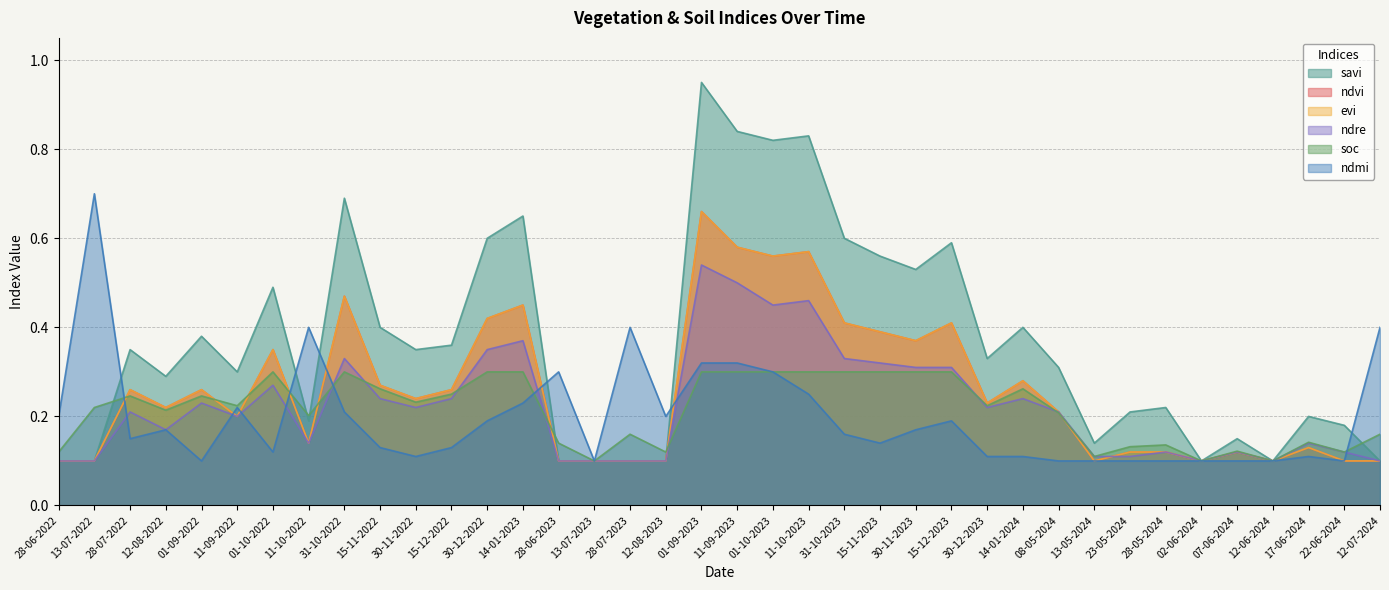

List the labels in order of savi value, smallest first.

28-06-2022, 13-07-2022, 28-06-2023, 13-07-2023, 28-07-2023, 12-08-2023, 02-06-2024, 12-06-2024, 12-07-2024, 13-05-2024, 07-06-2024, 22-06-2024, 11-10-2022, 17-06-2024, 23-05-2024, 28-05-2024, 12-08-2022, 11-09-2022, 08-05-2024, 30-12-2023, 28-07-2022, 30-11-2022, 15-12-2022, 01-09-2022, 15-11-2022, 14-01-2024, 01-10-2022, 30-11-2023, 15-11-2023, 15-12-2023, 30-12-2022, 31-10-2023, 14-01-2023, 31-10-2022, 01-10-2023, 11-10-2023, 11-09-2023, 01-09-2023